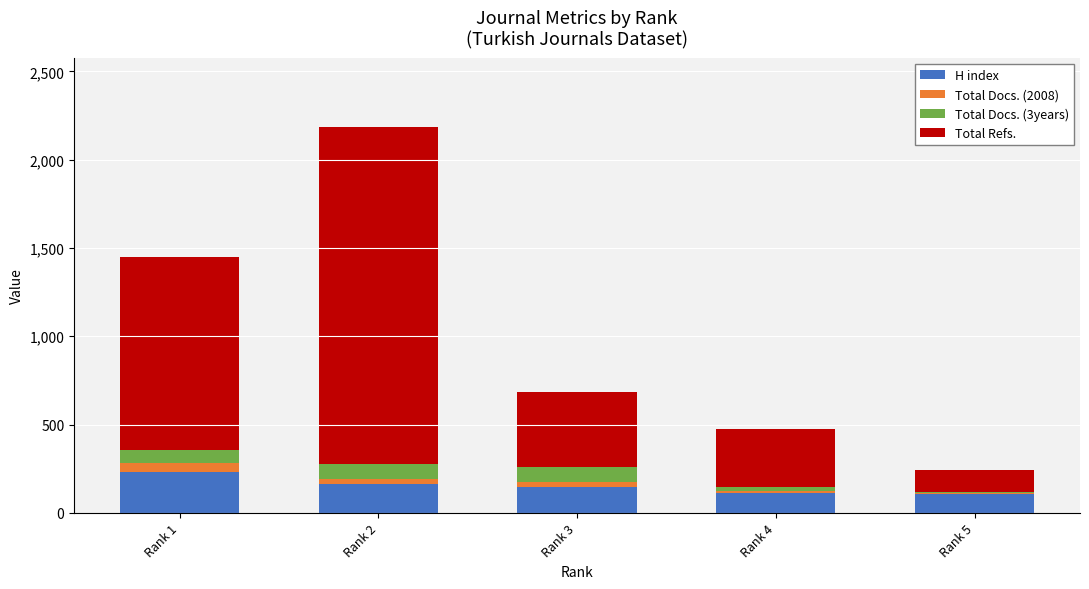

At which category is the sum across all series the highest?

Rank 2